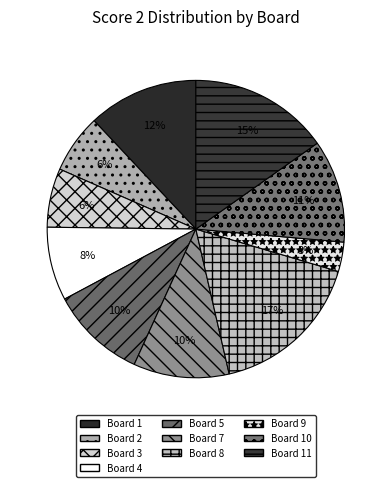

Rank the categories by value from lowest to highest.

Board 6, Board 9, Board 2, Board 3, Board 4, Board 5, Board 7, Board 10, Board 1, Board 11, Board 8